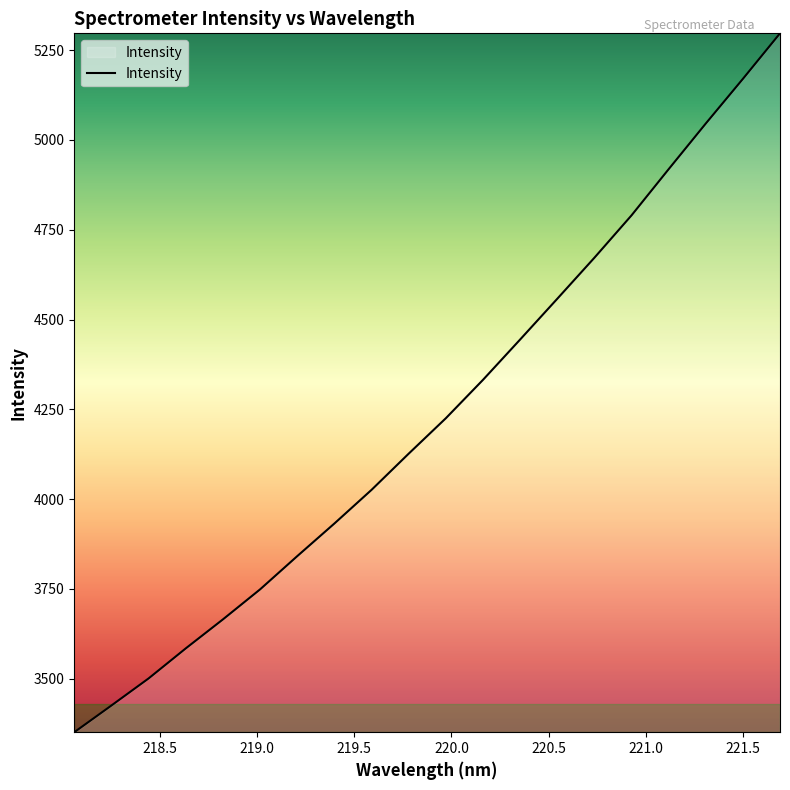

What is the minimum value shown in the chart?

3351.2